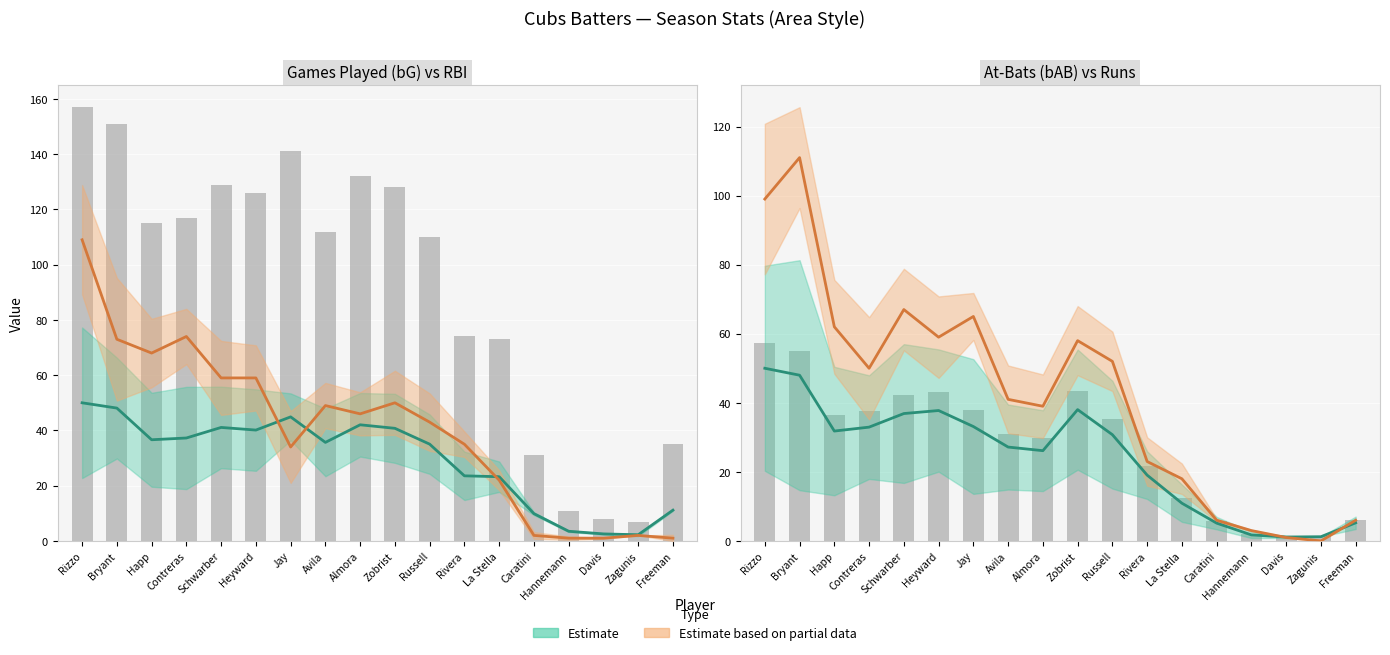

Reading left to right, transcribe all the data shown in this chart.

Rizzo=57.2	Bryant=54.9	Happ=36.4	Contreras=37.7	Schwarber=42.2	Heyward=43.2	Jay=37.9	Avila=31.1	Almora=29.9	Zobrist=43.5	Russell=35.2	Rivera=21.8	La Stella=12.5	Caratini=5.9	Hannemann=2.0	Davis=1.3	Zagunis=1.4	Freeman=6.0